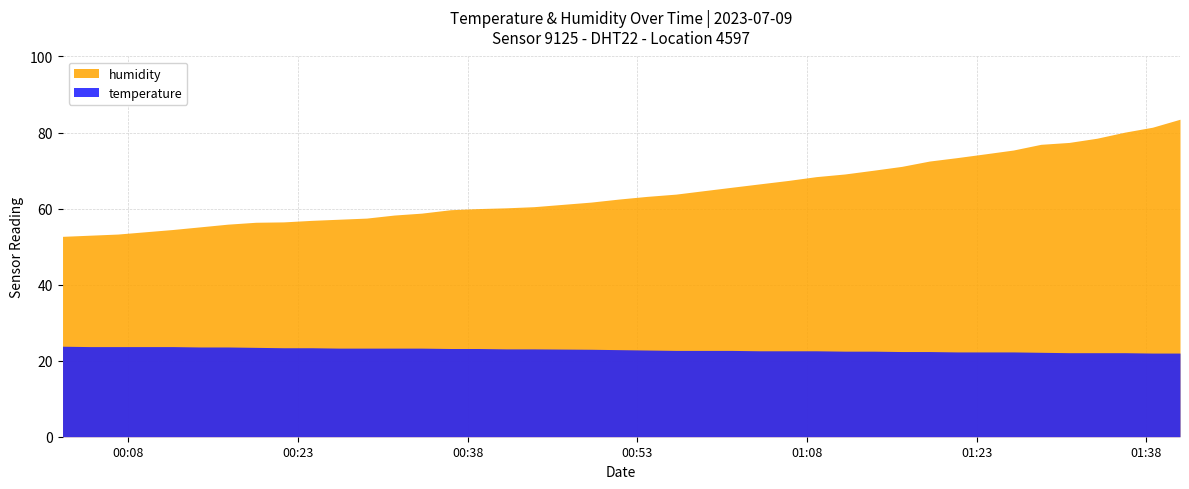

Does the chart have visible grid lines?

Yes